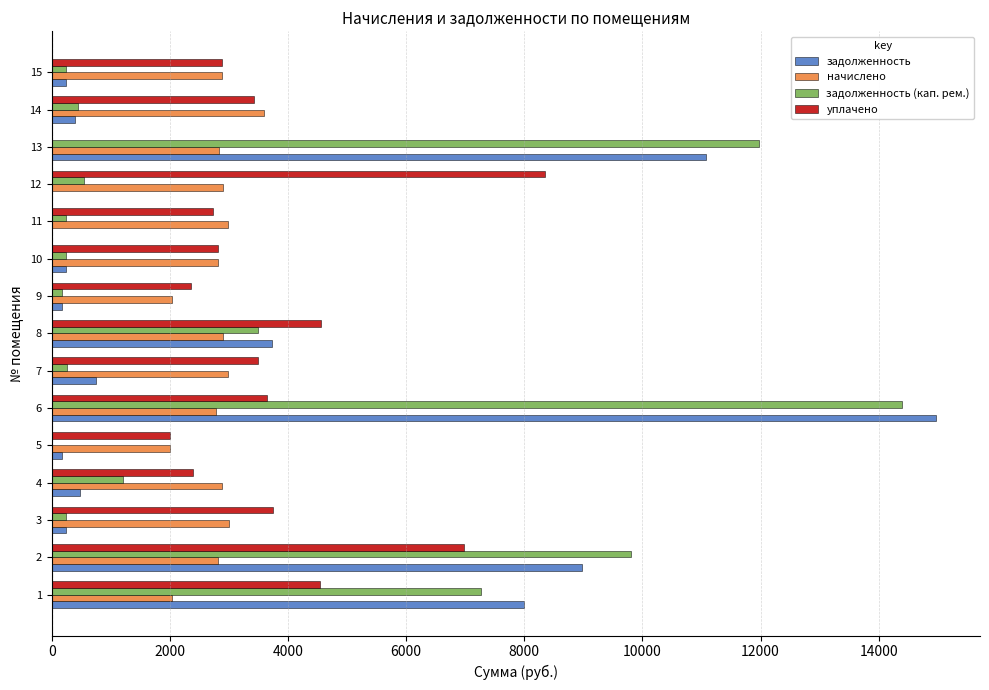

Which series changed the most between 1 and 11?

задолженность